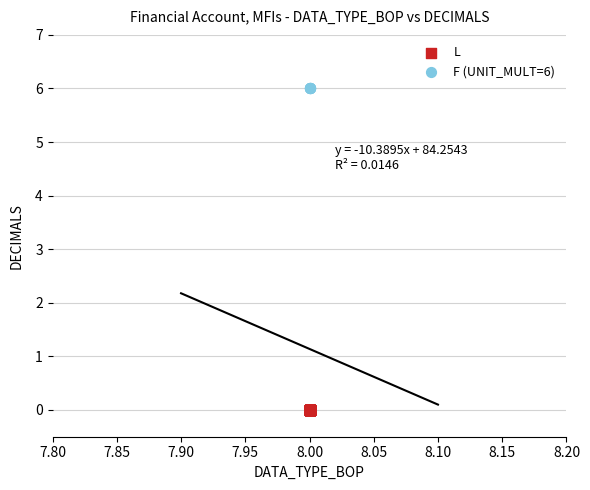

Which series contains the highest Y value?

F (UNIT_MULT=6)